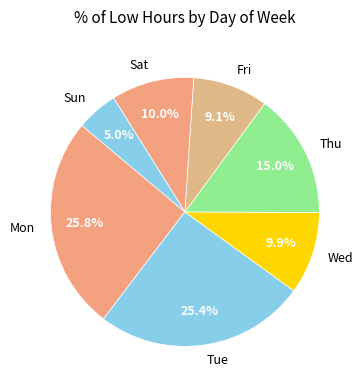

Is there any slice that represents more than half of the pie?

No